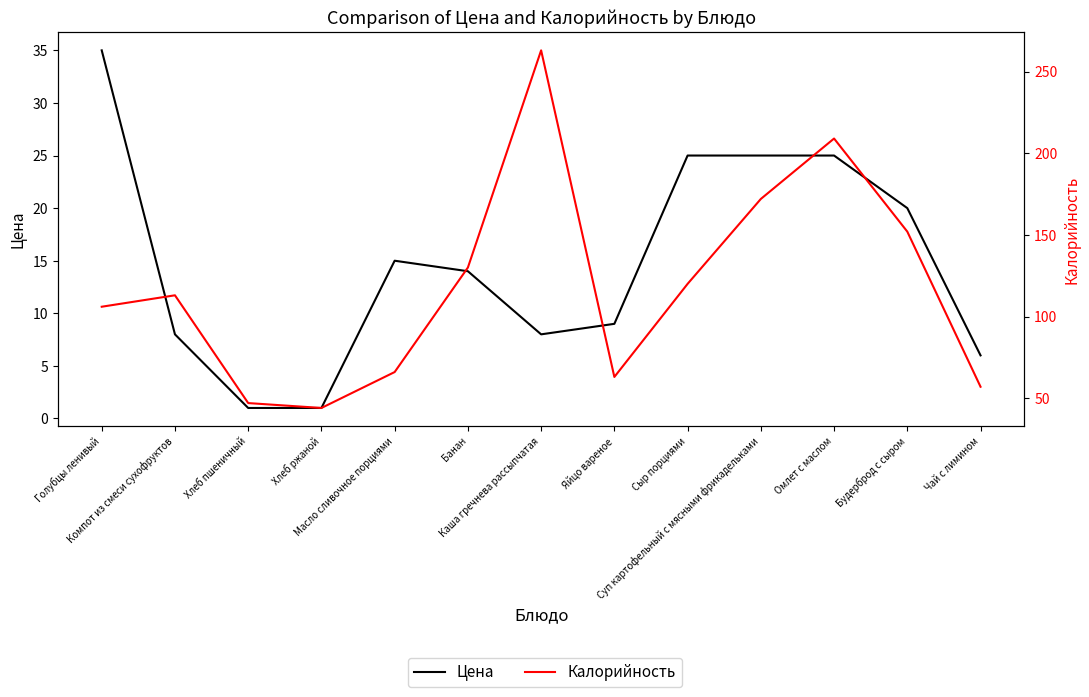

What is the label of the 5th point from the left?

Масло сливочное порциями